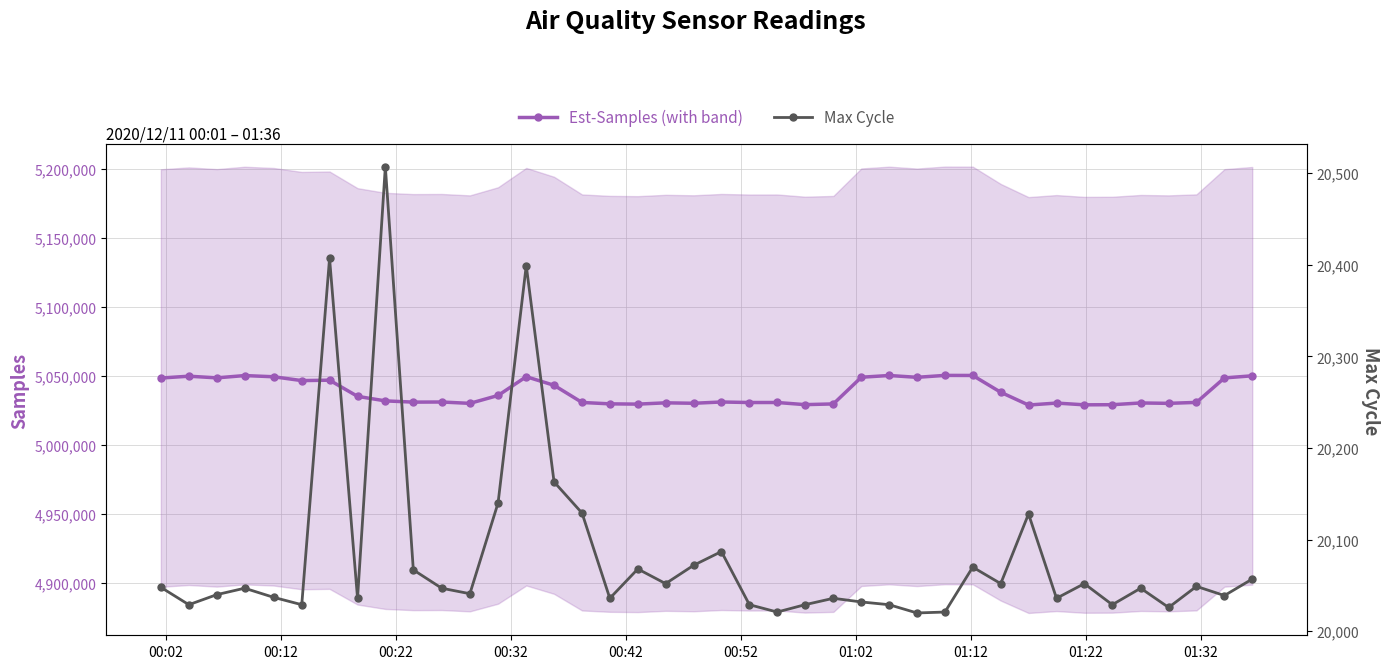

List the series in order of their peak value, highest first.

Samples (main), Max Cycle